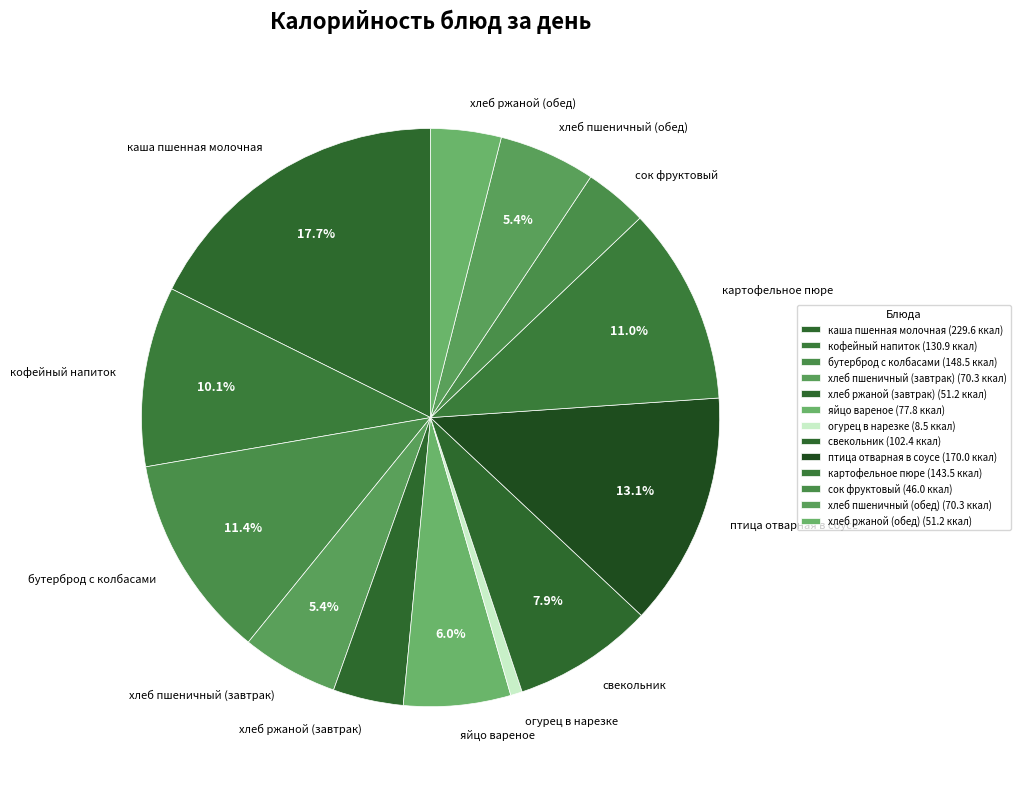

What is the ratio of the value at каша пшенная молочная to the value at огурец в нарезке?

27.0